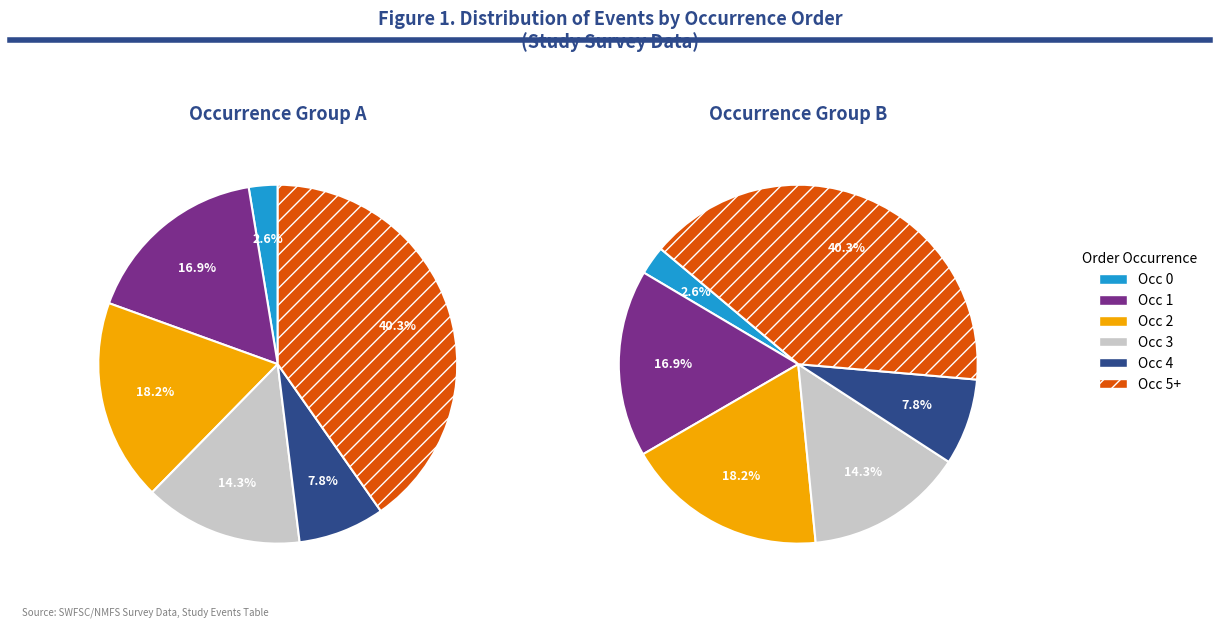

Does any single category account for the majority?

No